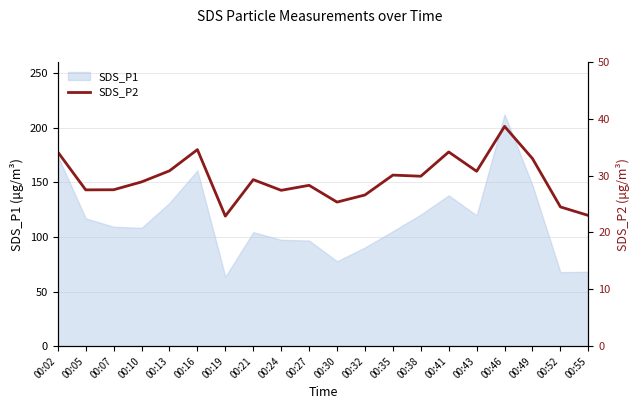

What is the difference between the maximum and minimum values?

15.8